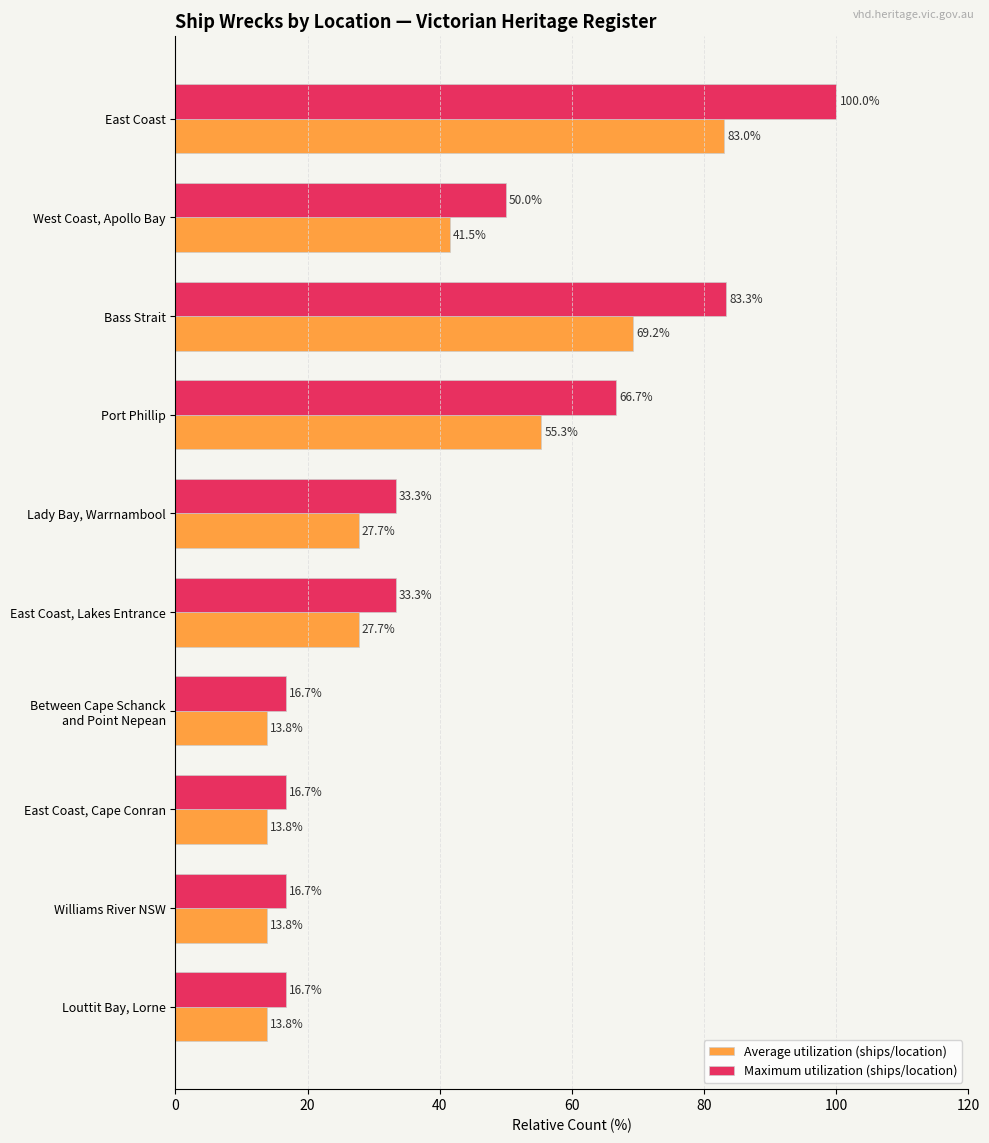

What is the smallest value displayed?

13.8